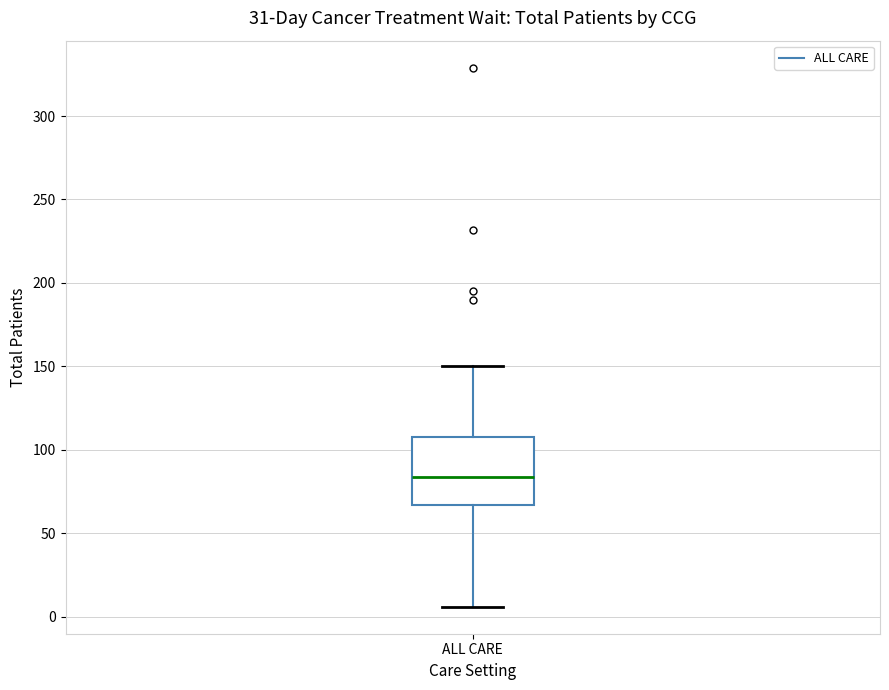

Read this box plot against the y-axis: the position of the median line, the range covered by the box, and the ends of both whiskers. The values are not printed on the chart, so give them approximately, as read against the axis.

median 85, box 65 to 110, whiskers 5 to 150